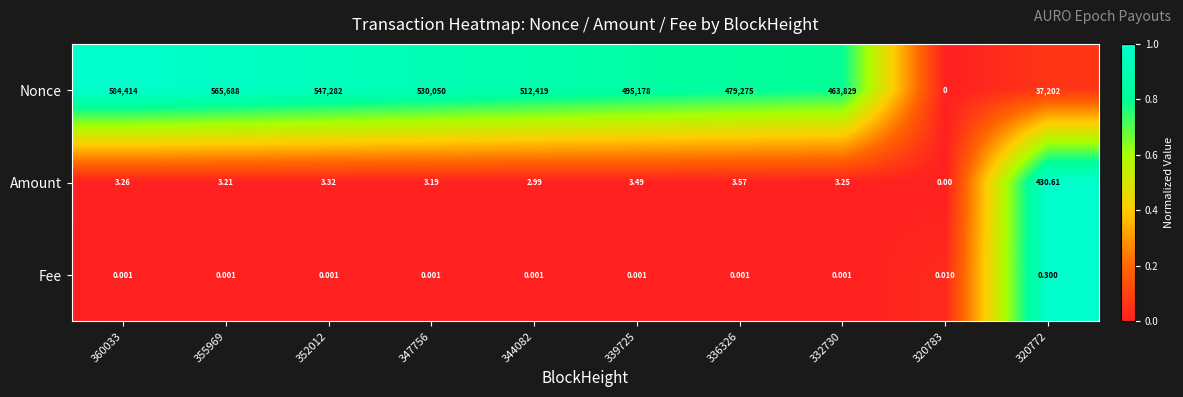

Which series has the largest total across all categories?

Nonce